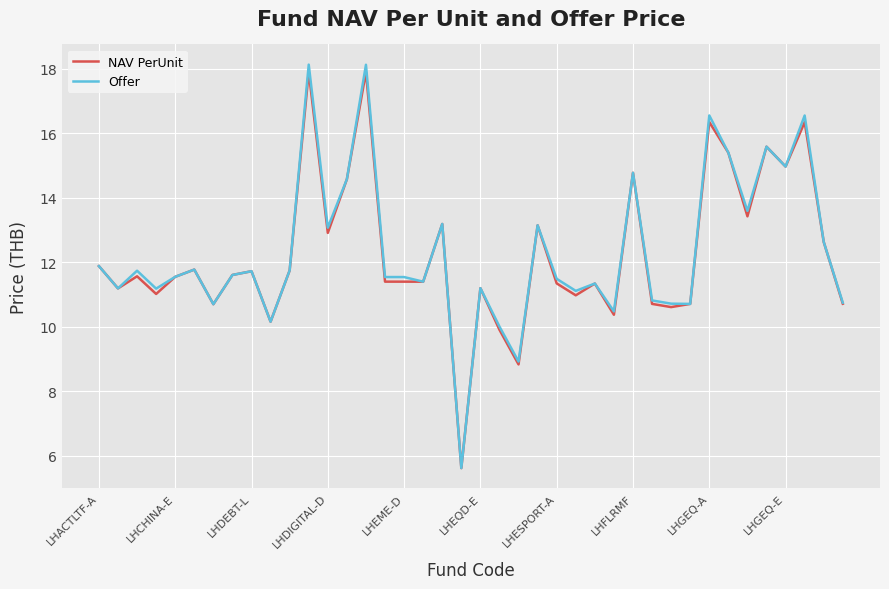

At how many categories does at least one series exceed 11?

30